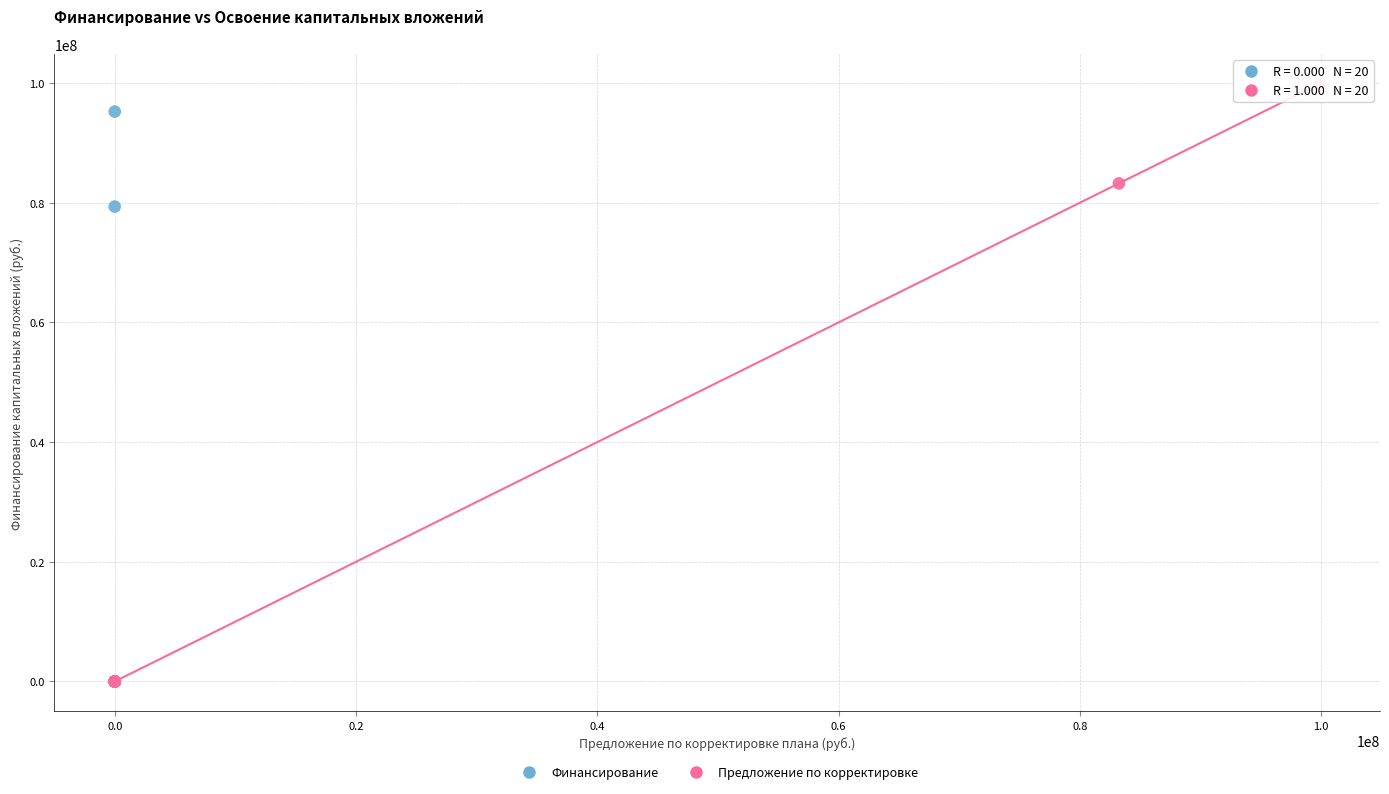

Which series has the largest Y range (max minus min)?

Предложение по корректировке